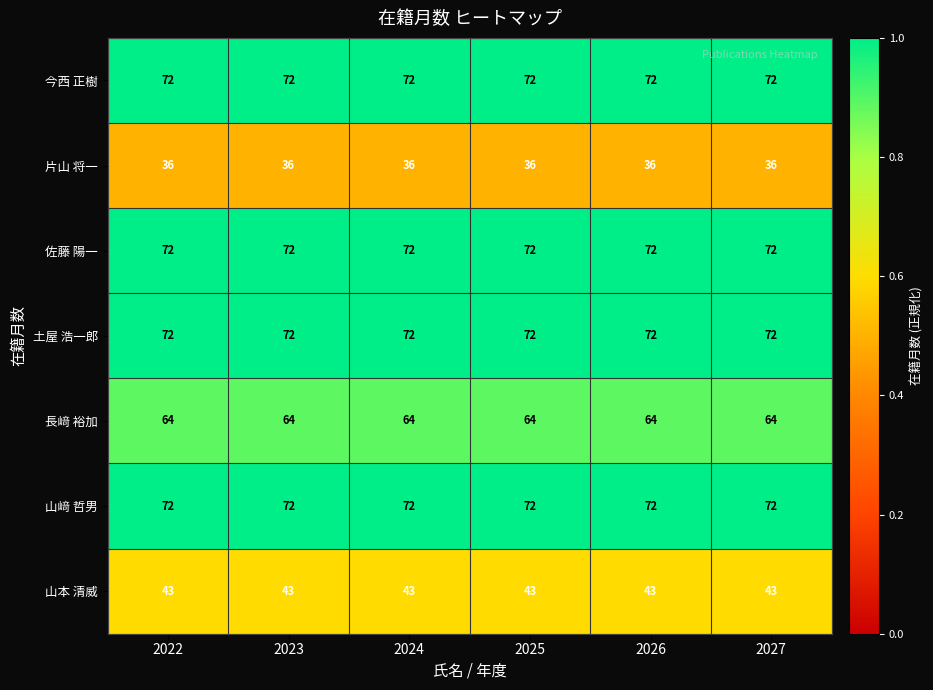

What is the spread (max minus min) of values at 2026?

36